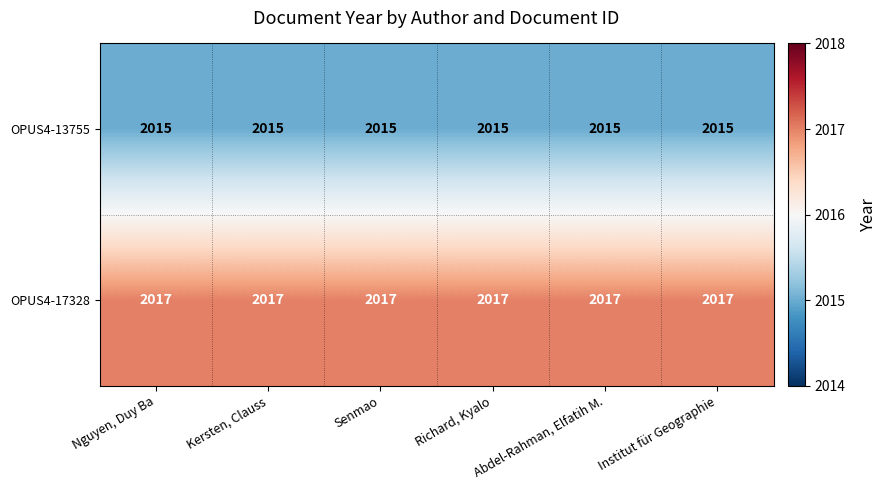

Is it true that OPUS4-17328 equals 3589 at Kersten, Clauss?

False